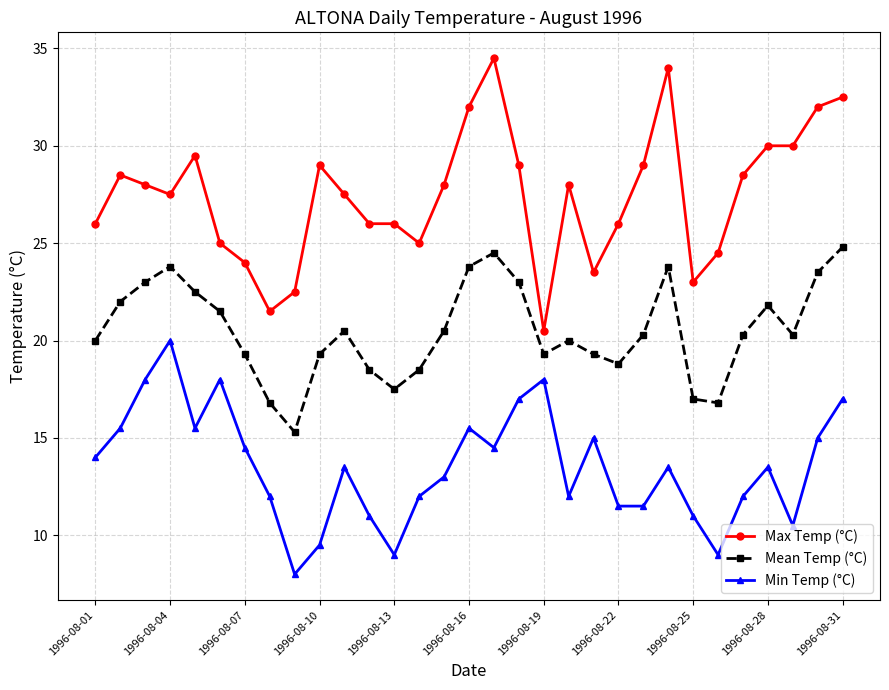

True or false: Mean Temp (°C) has more than 1 points higher than both neighbors.

True